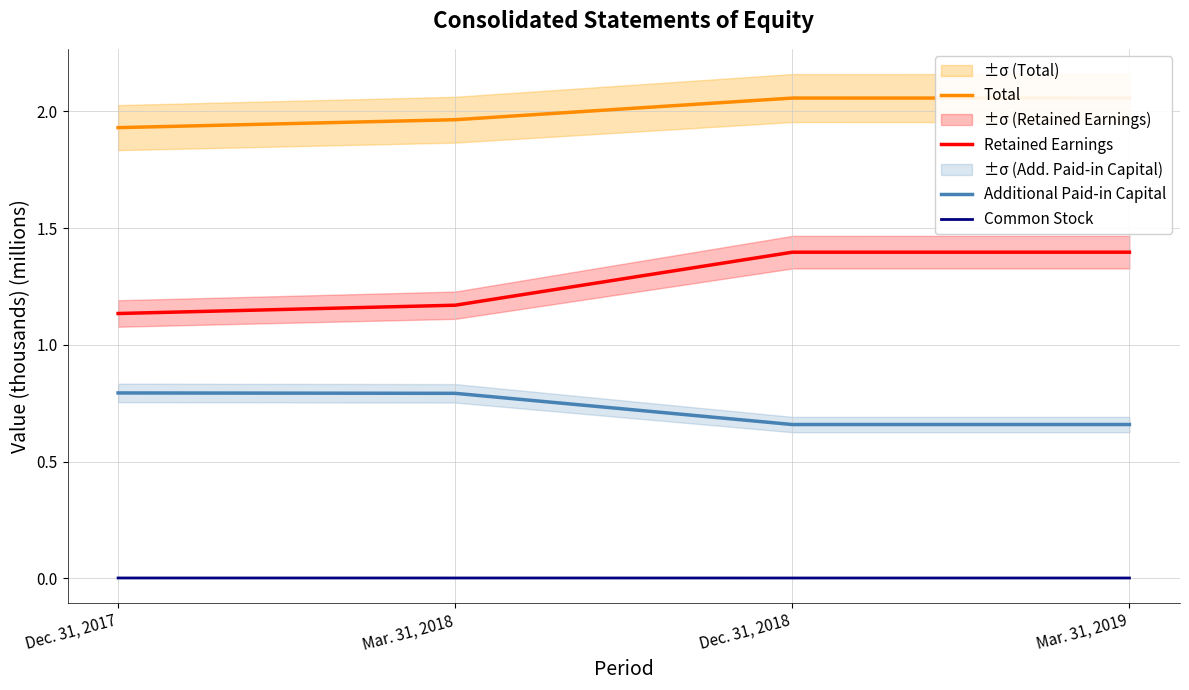

Reading left to right, list all the values displayed in this chart.

Total: Dec. 31, 2017=1.9	Mar. 31, 2018=2.0	Dec. 31, 2018=2.1	Mar. 31, 2019=2.1
Retained Earnings: Dec. 31, 2017=1.1	Mar. 31, 2018=1.2	Dec. 31, 2018=1.4	Mar. 31, 2019=1.4
Additional Paid-in Capital: Dec. 31, 2017=0.8	Mar. 31, 2018=0.8	Dec. 31, 2018=0.7	Mar. 31, 2019=0.7
Common Stock: Dec. 31, 2017=0.0	Mar. 31, 2018=0.0	Dec. 31, 2018=0.0	Mar. 31, 2019=0.0